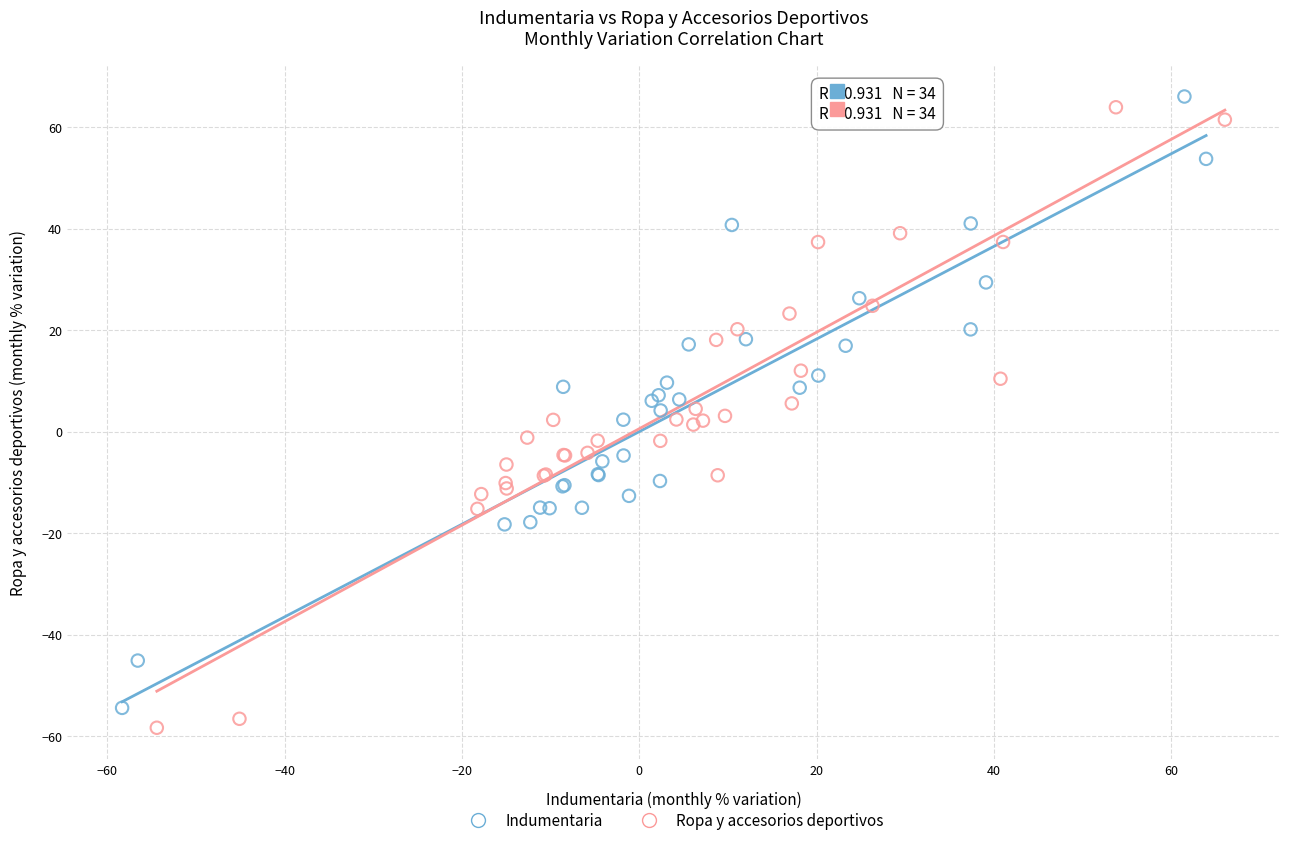

What are all the series names shown in the legend?

Indumentaria, Ropa y accesorios deportivos